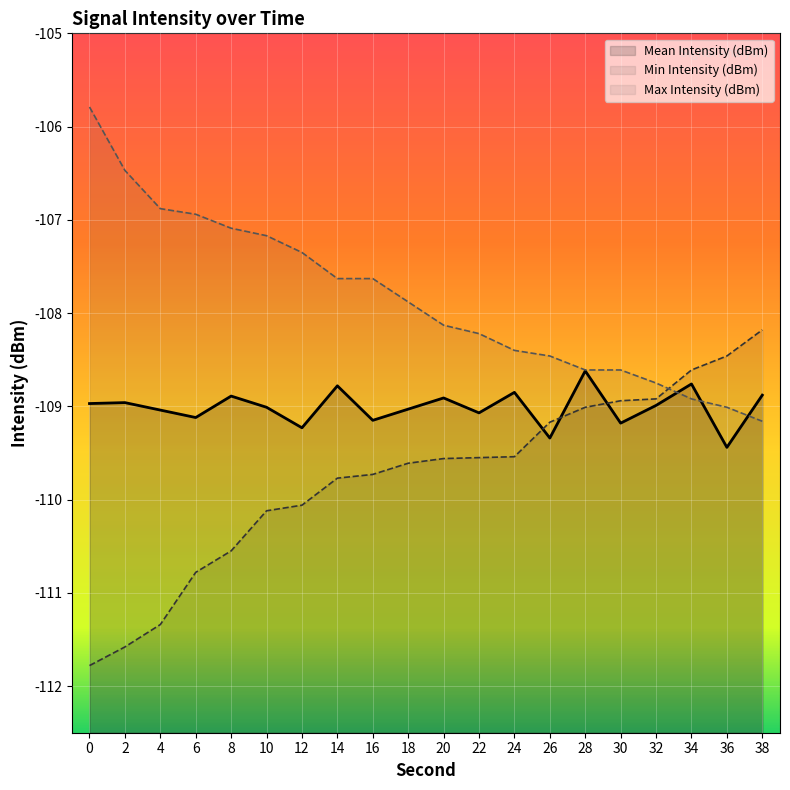

Which series has the largest range (max minus min)?

Min Intensity (dBm)